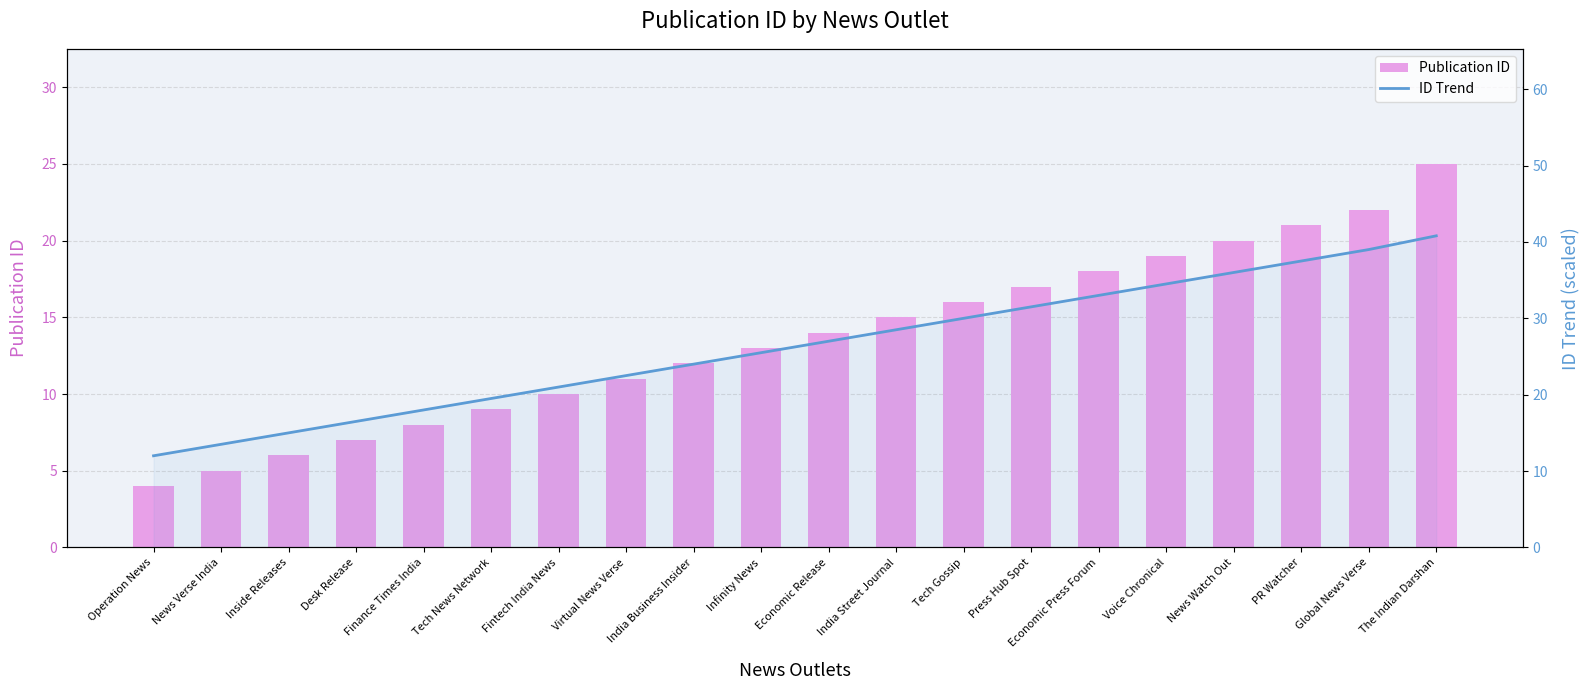

What is the difference between the second highest and second lowest values in the Publication ID series?

17.0